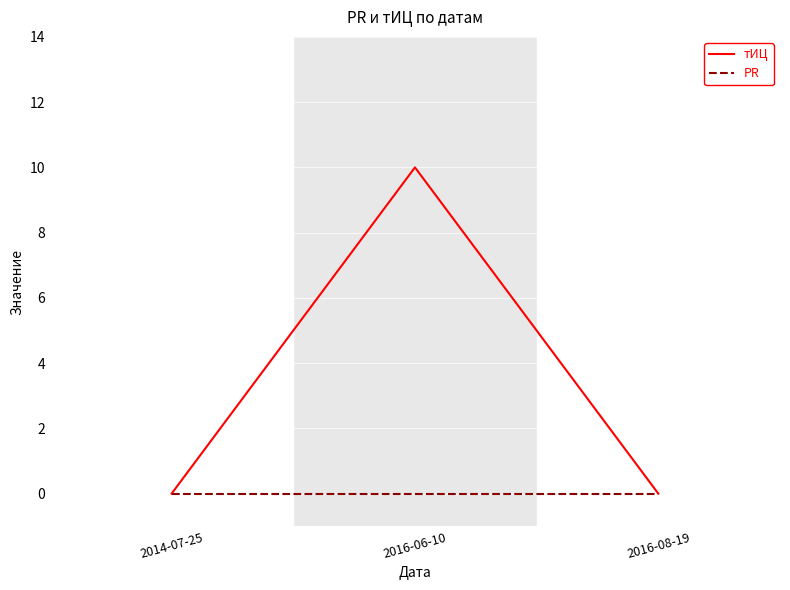

Reading left to right, list all the values displayed in this chart.

тИЦ: 0	10	0
PR: 0	0	0